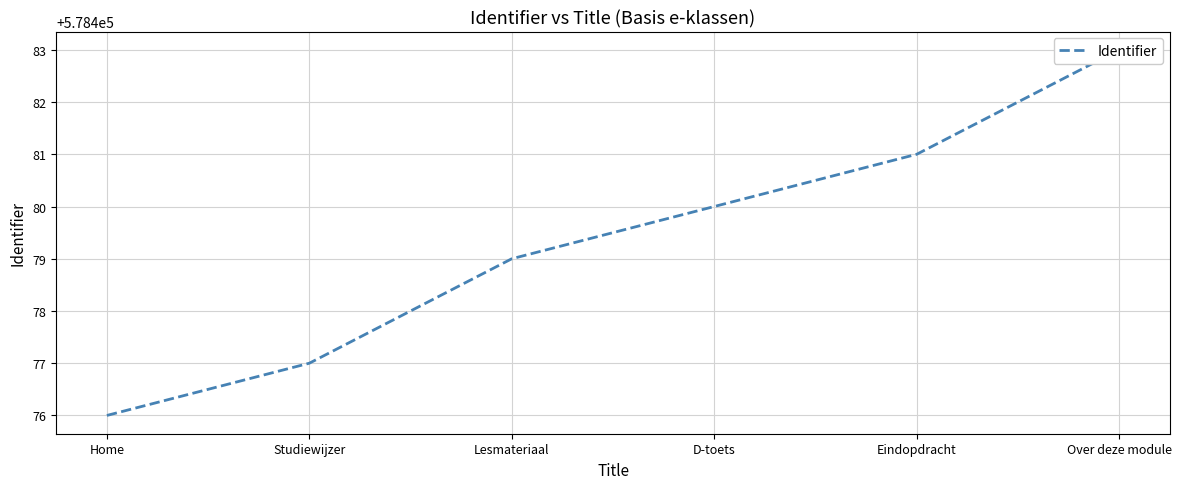

Between Studiewijzer and Eindopdracht, which is larger?

Eindopdracht